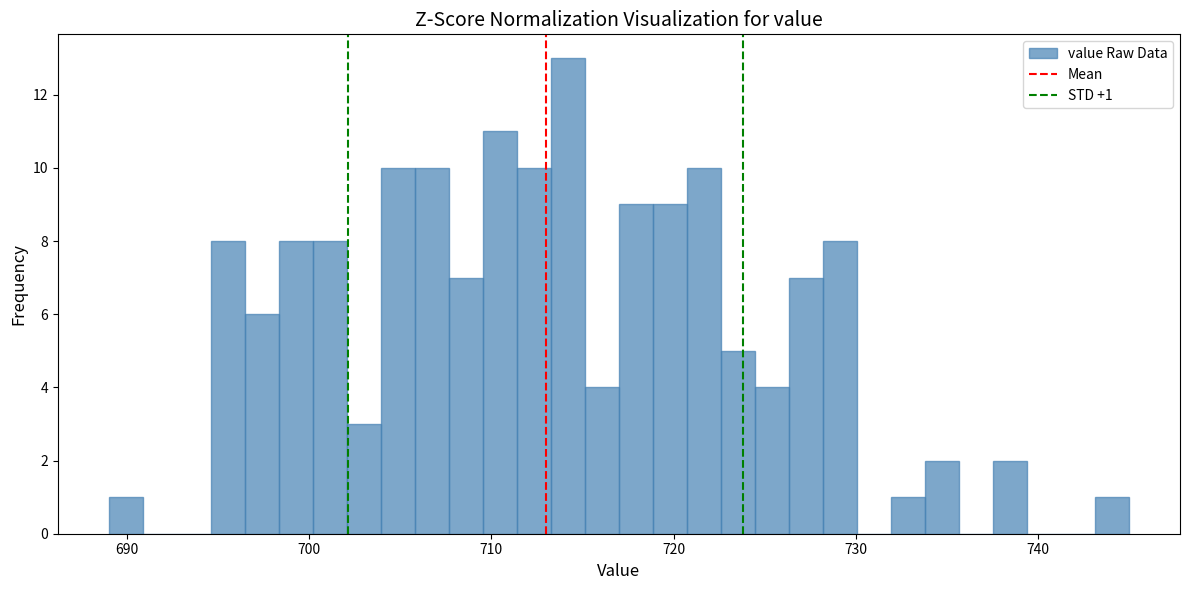

Read against the x-axis, roughly where is the centre of the tallest bar?

714